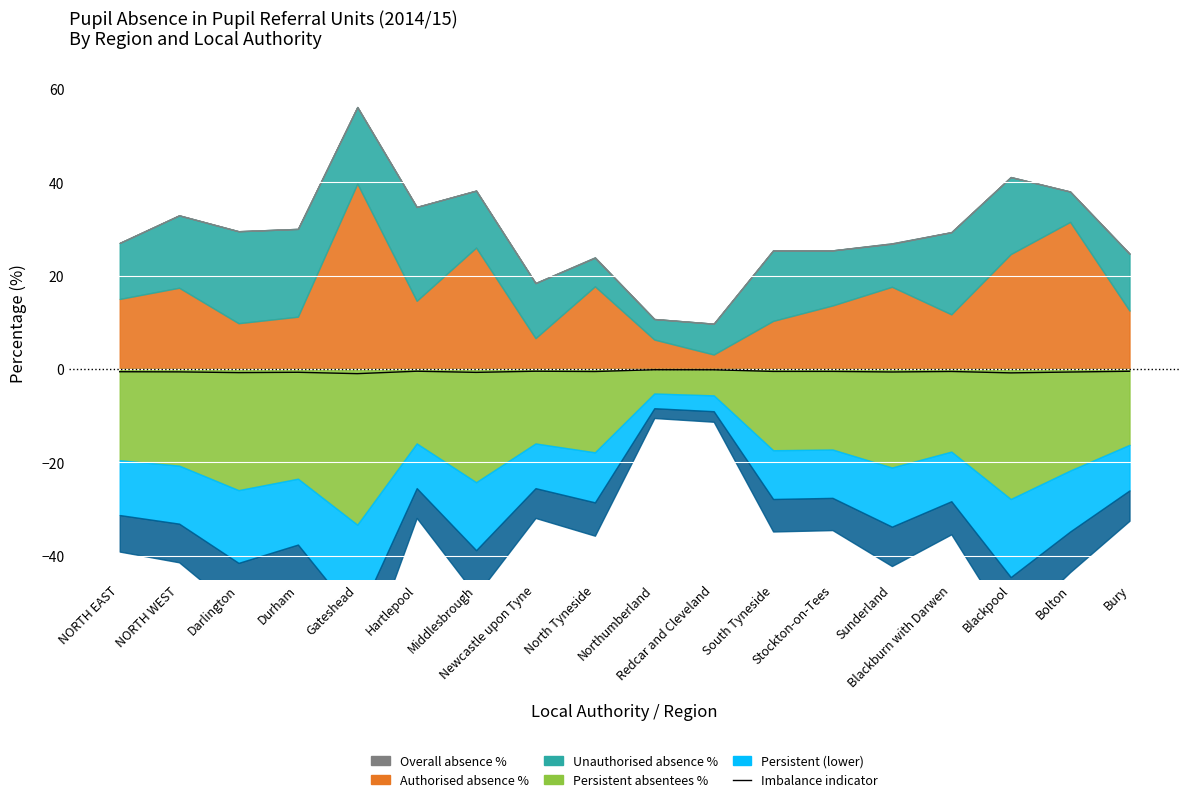

The chart shows a value of -0.5 at Bury. True or false?

True